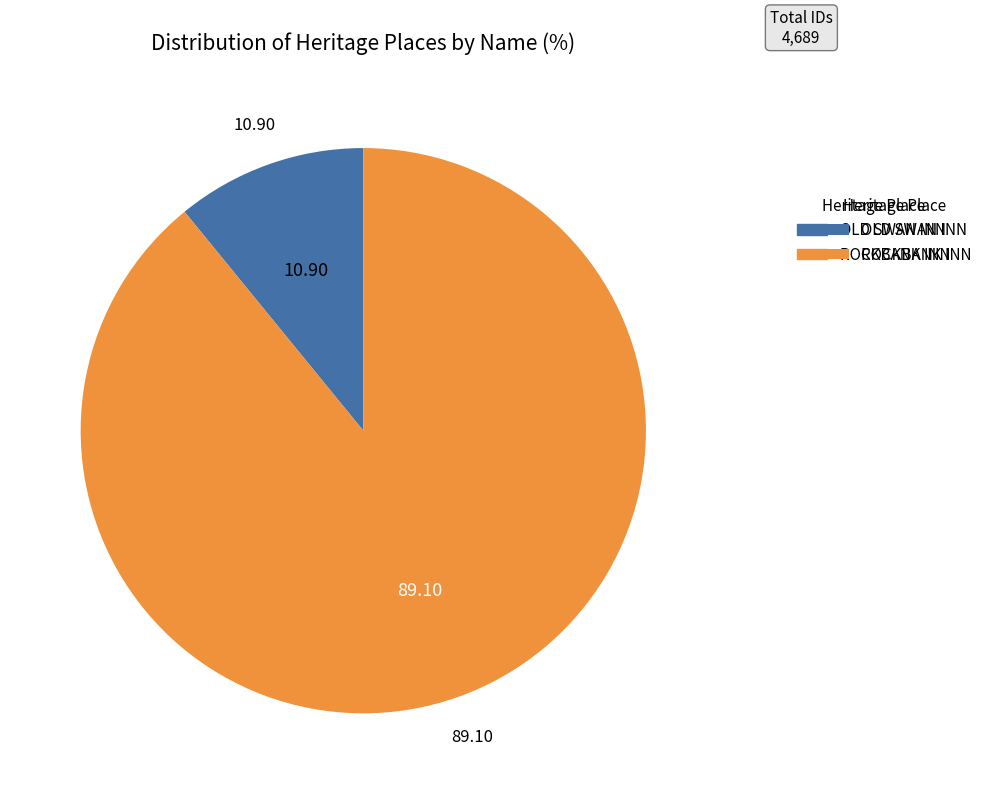

Count the number of slices in the pie.

2